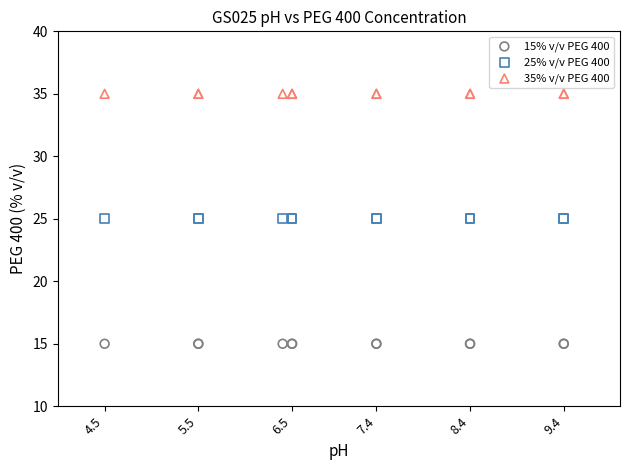

Which series contains the lowest Y value?

15% v/v PEG 400